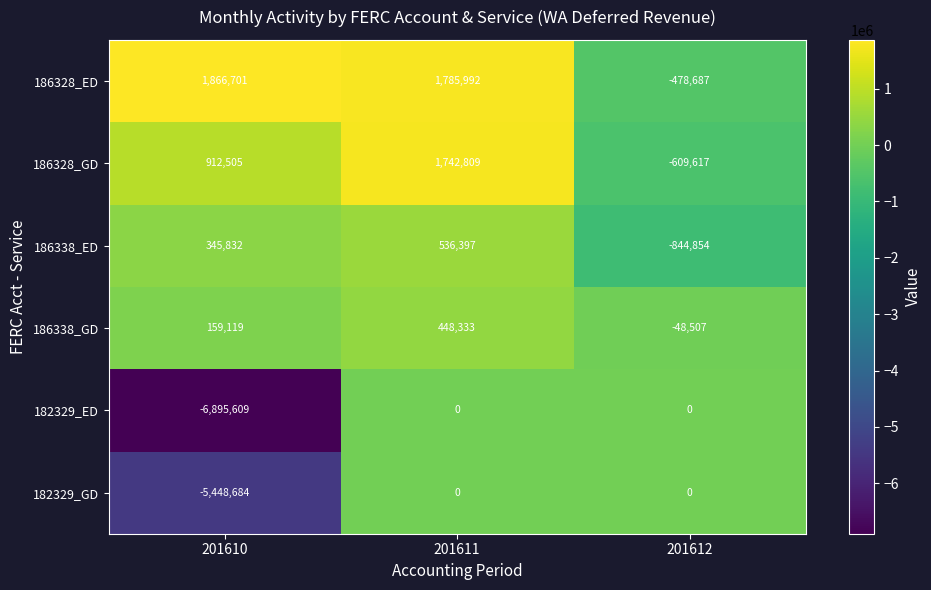

What is the sum of the 186328_GD values at 201612 and 201610?

302888